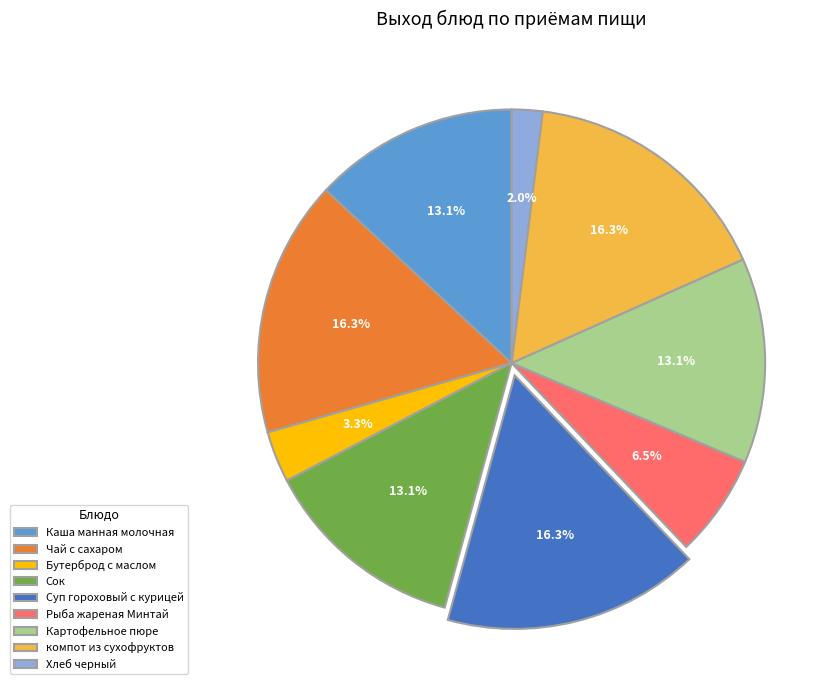

To the nearest percent, what is the difference between the largest and smallest slice percentages?

14%